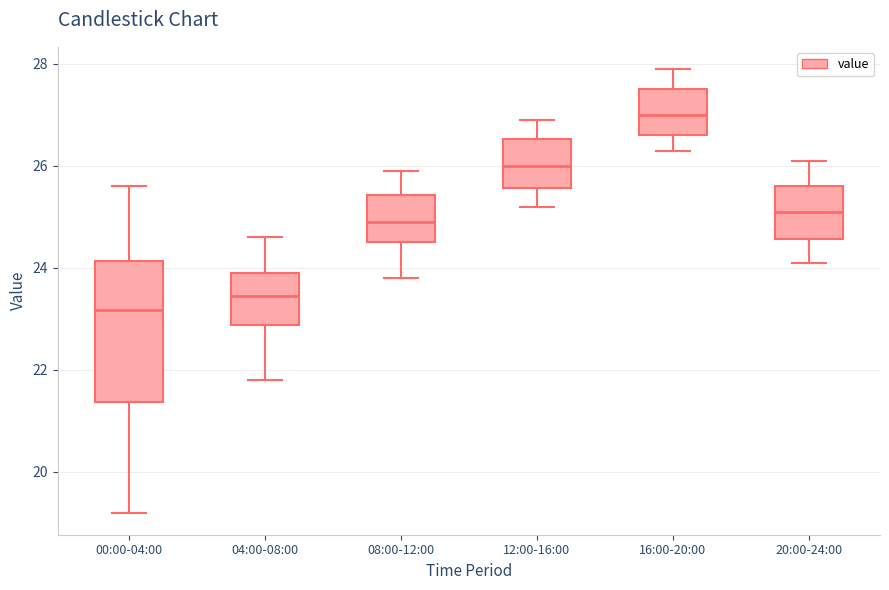

Which box's median line is the lowest?

00:00-04:00